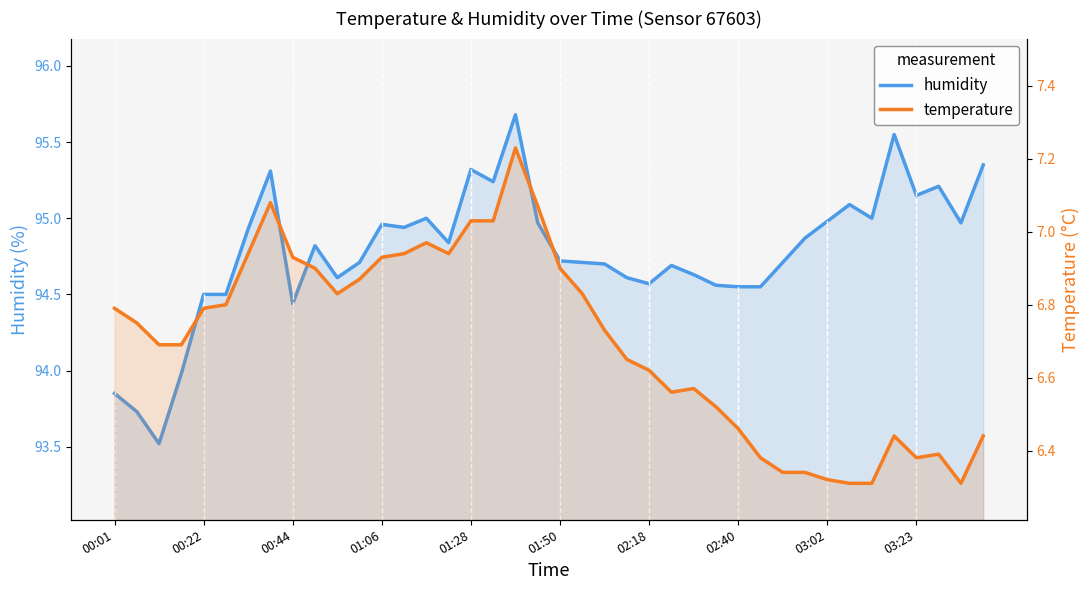

True or false: temperature and humidity intersect in this chart.

False